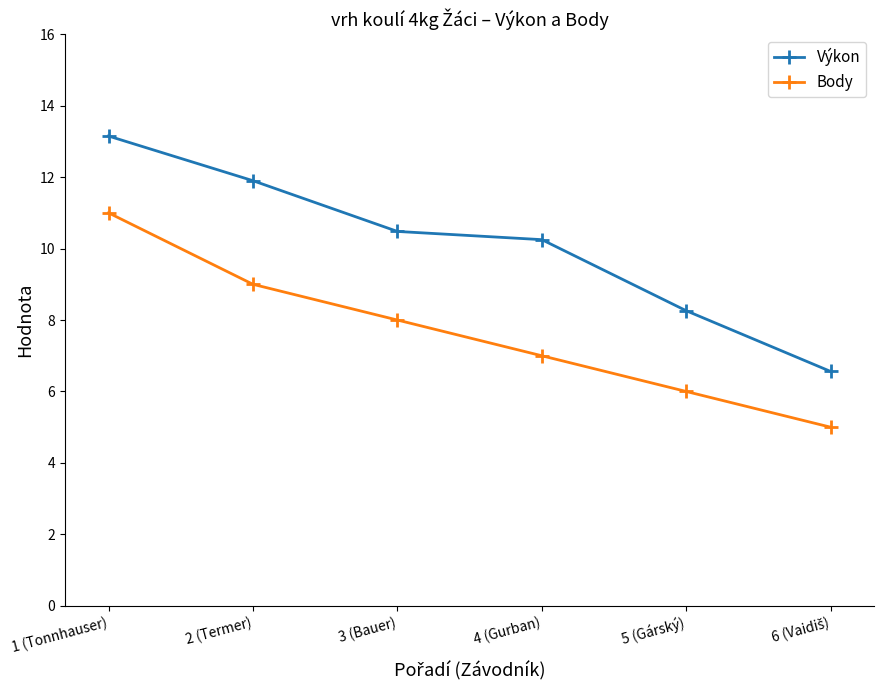

Rank the series at 1 (Tonnhauser) from lowest to highest value.

Body, Výkon